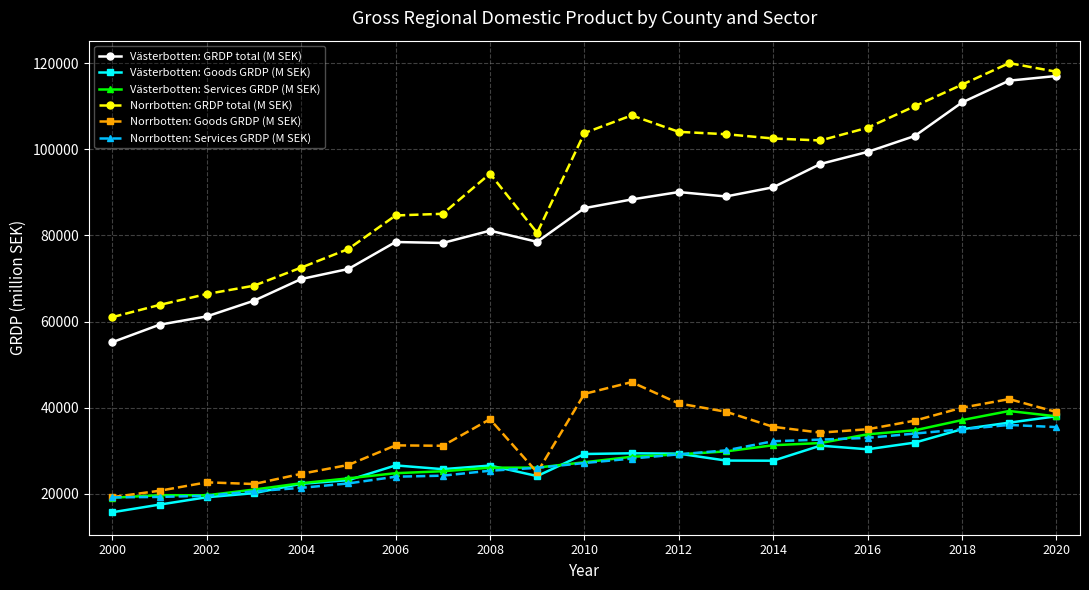

What is the value of the Västerbotten: GRDP total (M SEK) point at the 17th from the left?

99391